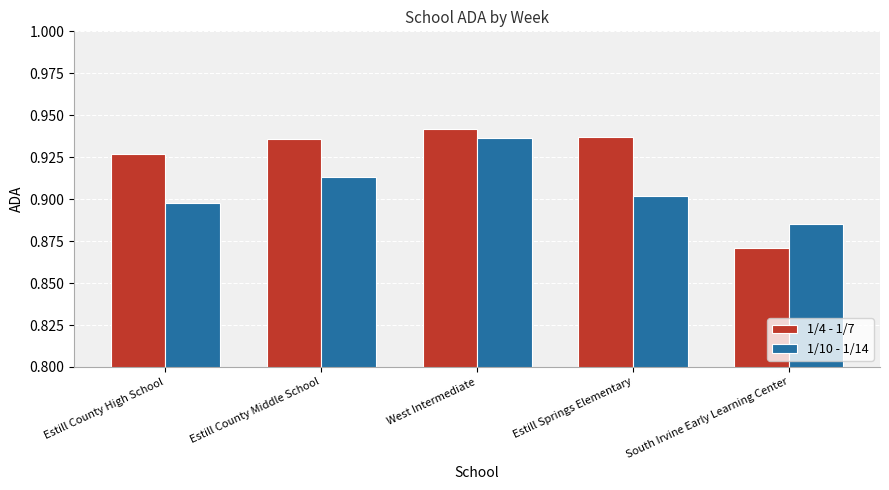

Does the chart contain any negative values?

No